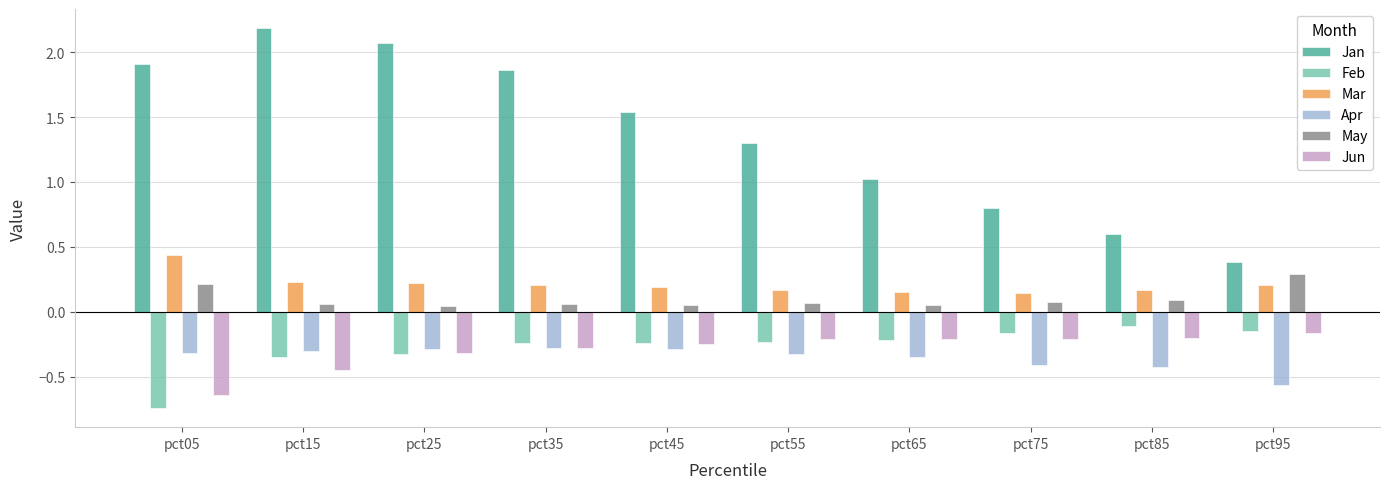

What is the greatest value displayed?

2.2